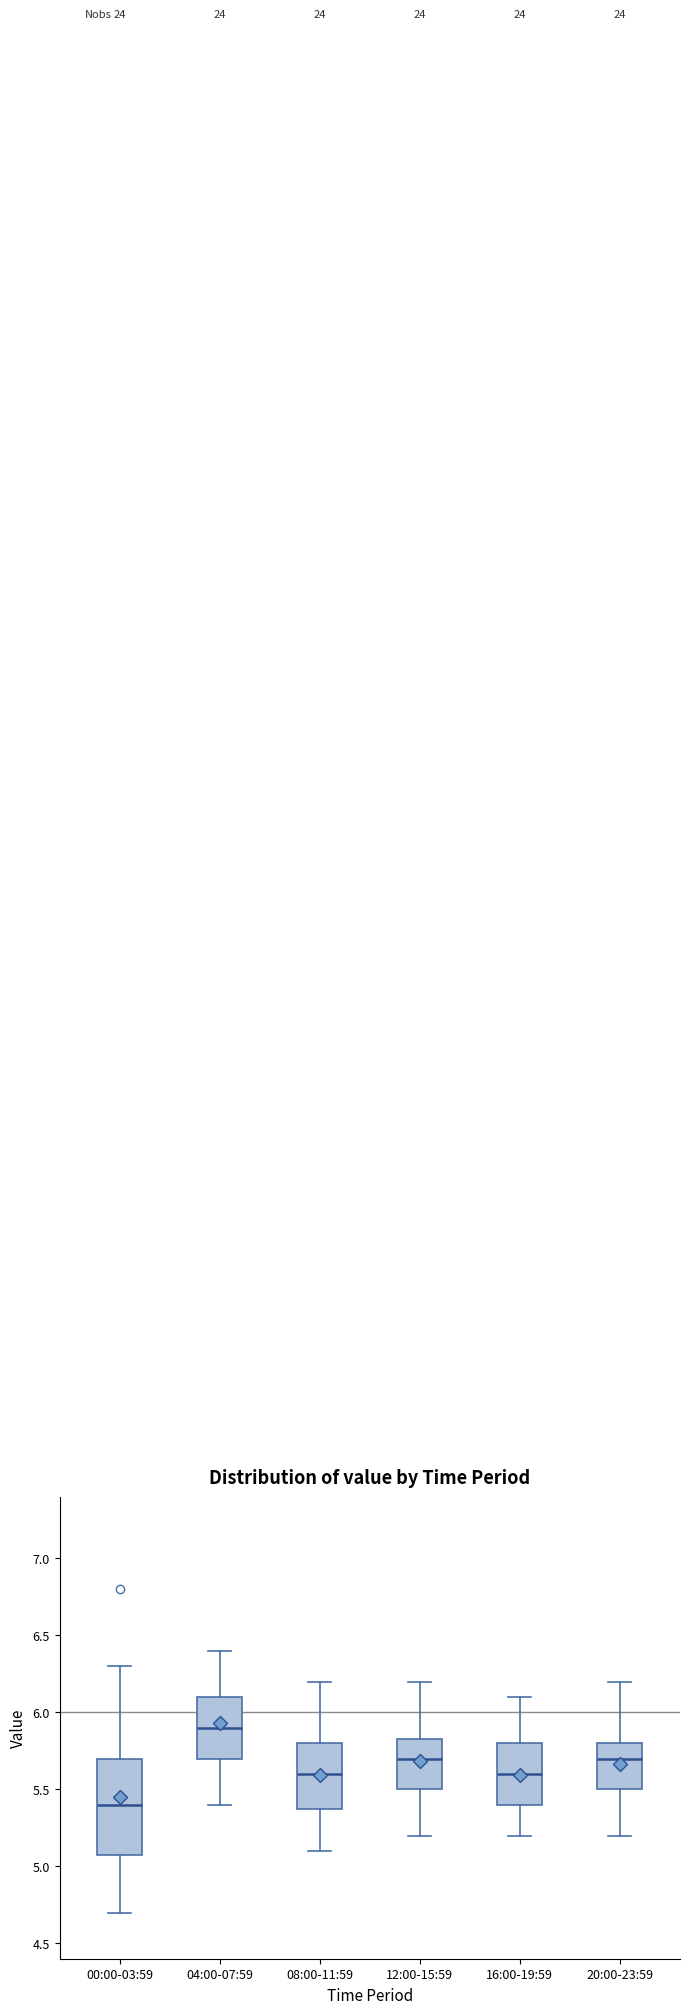

Comparing the boxes themselves (not the whiskers), which one is the tallest?

00:00-03:59